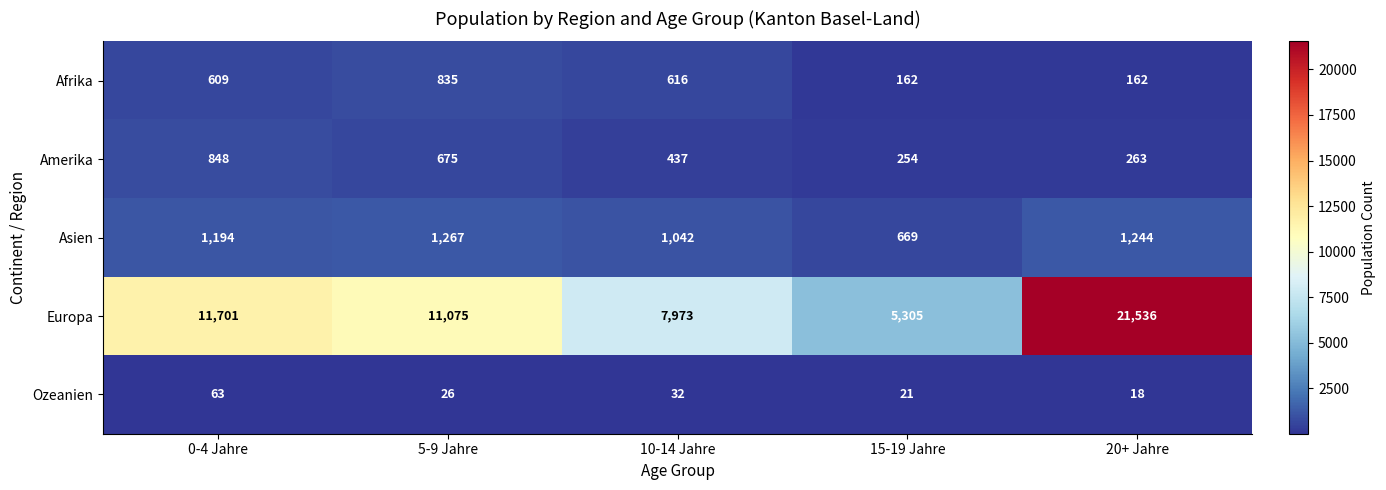

How many series are shown in this chart?

5